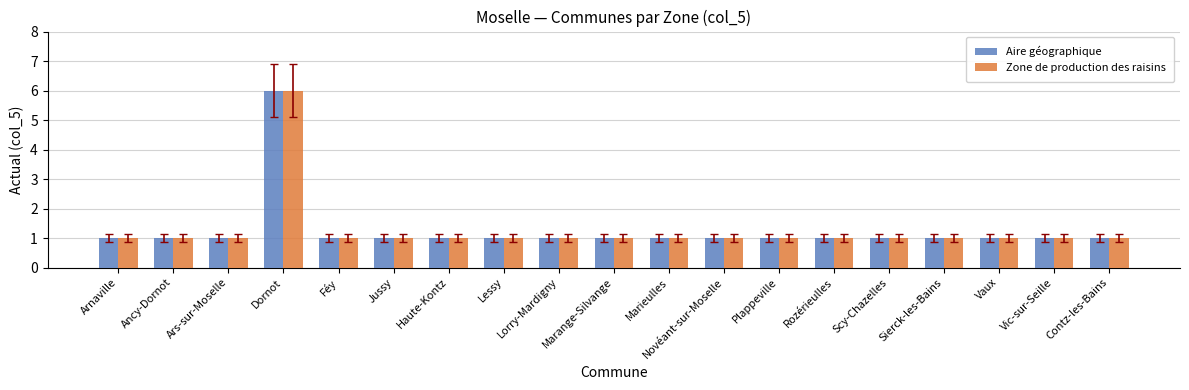

What is the total value across all series at Rozérieulles?

2